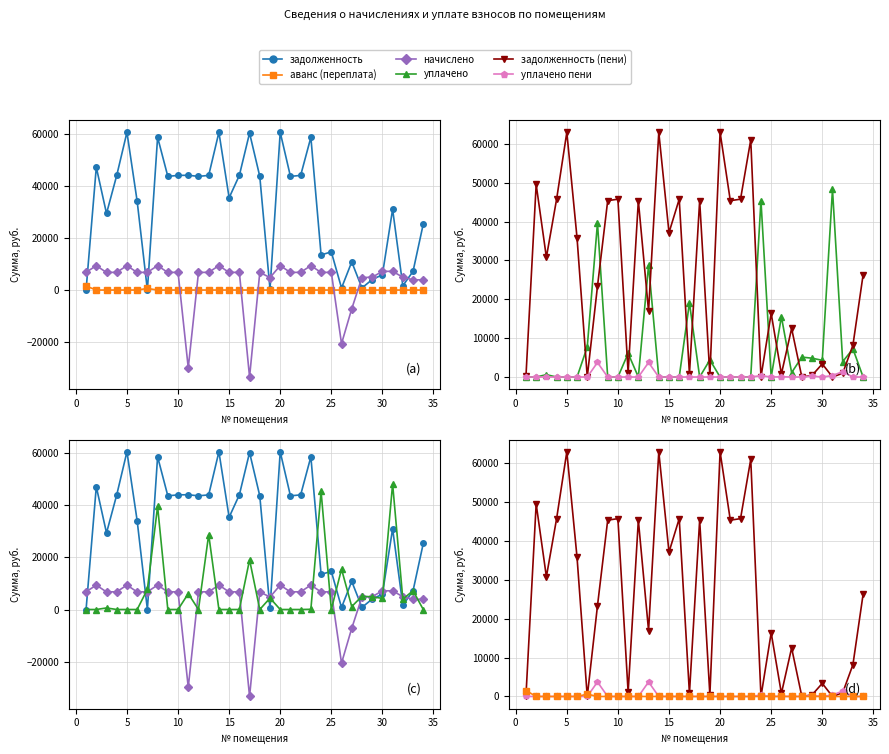

What is the difference between the maximum and minimum values in the начислено series?

42829.8